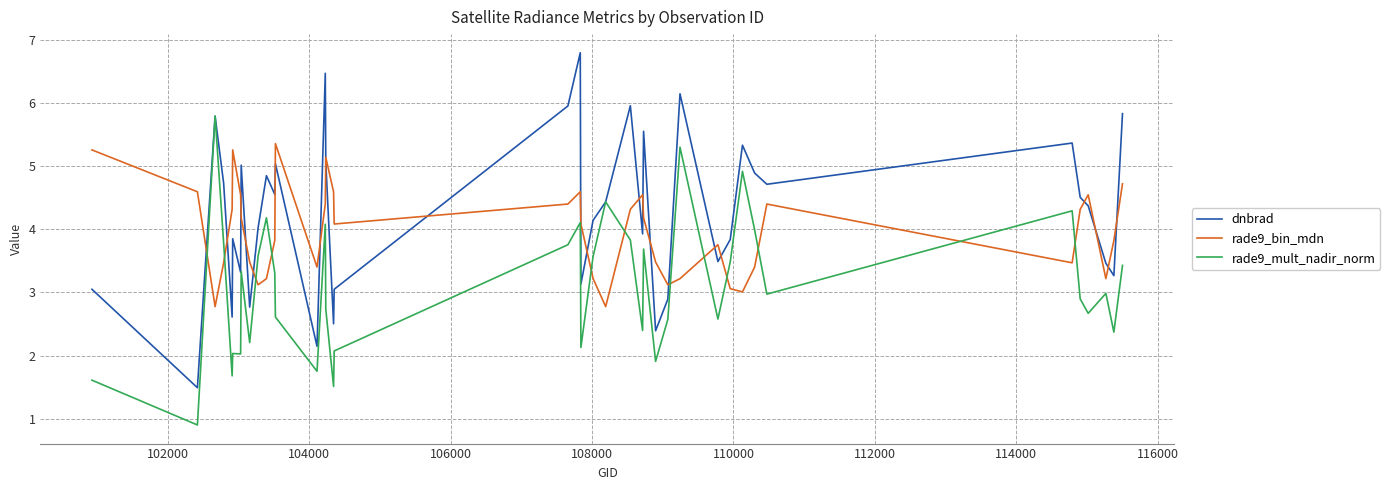

Which series has the largest total across all categories?

dnbrad